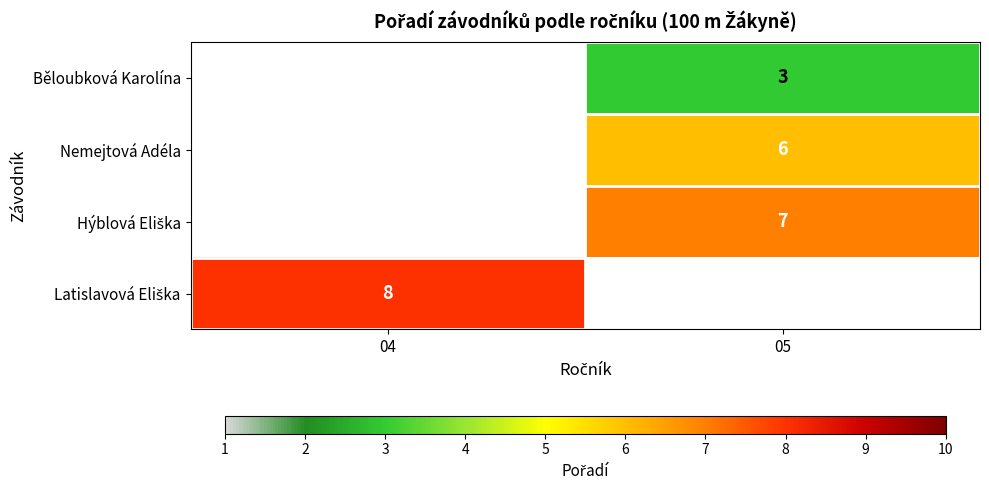

How many series are shown in this chart?

4